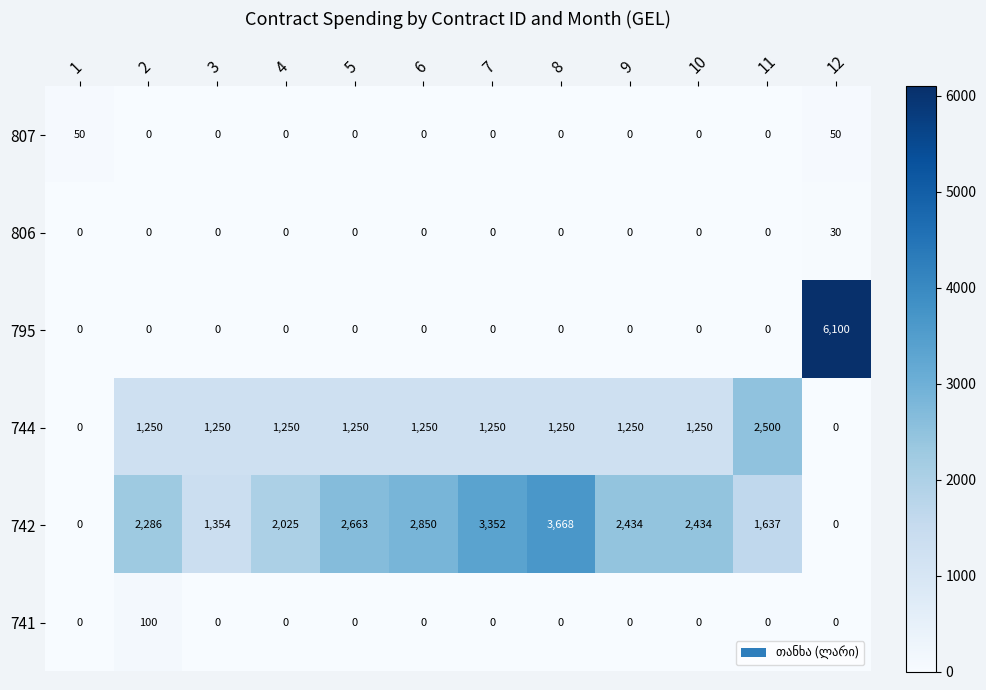

Where does the 742 series first go above 2434?

5